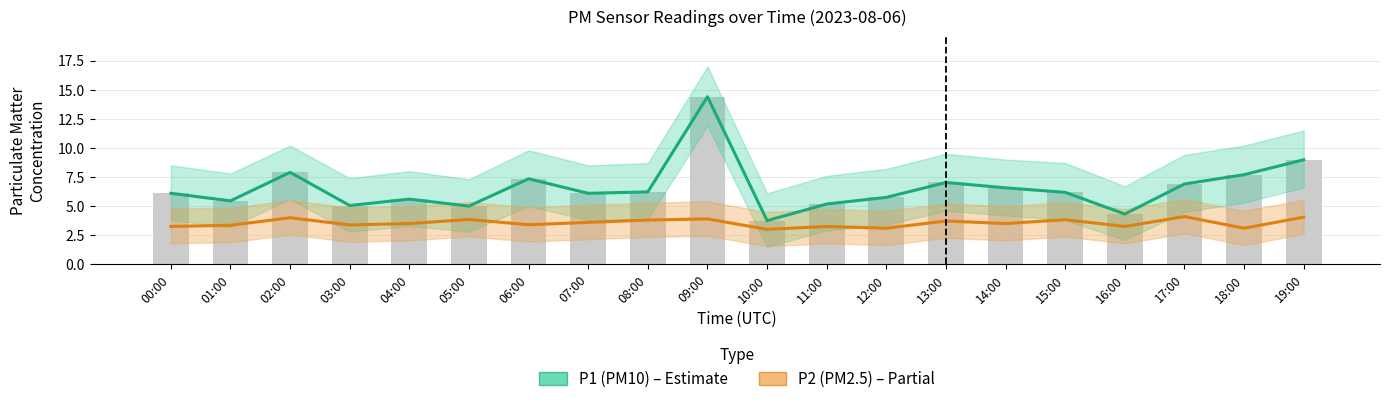

What is the label of the 2nd bar from the right?

18:00